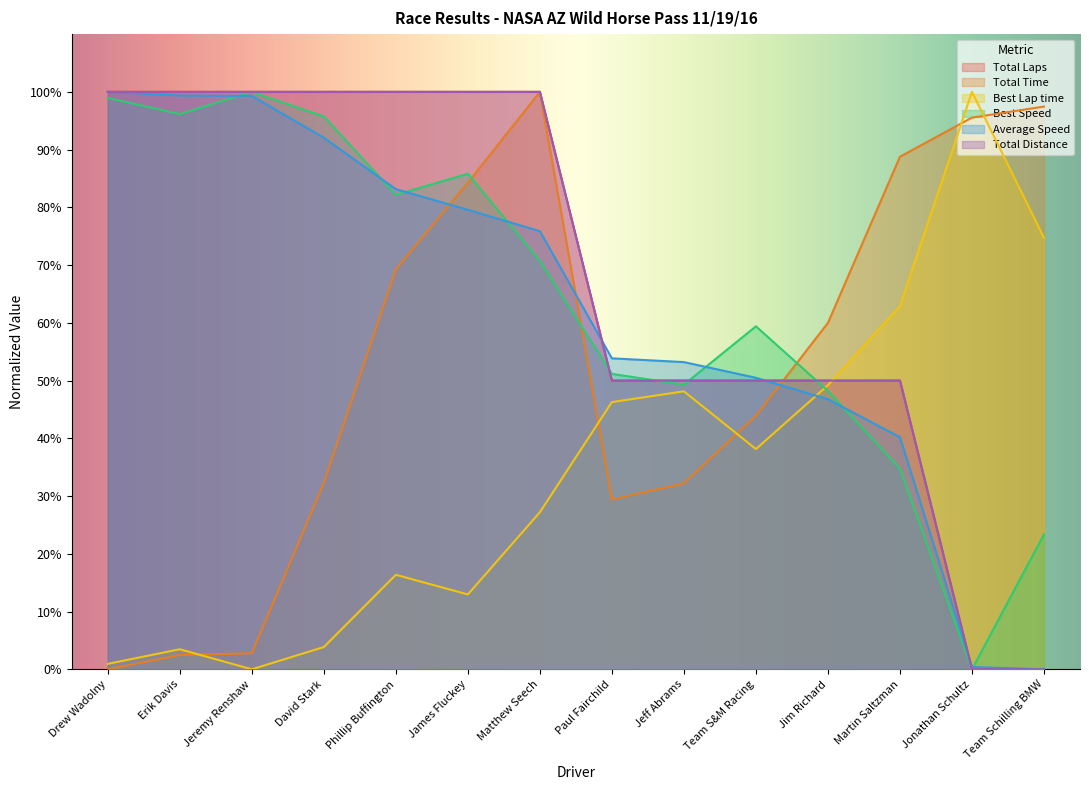

Which label corresponds to the largest value in the chart?

Drew Wadolny